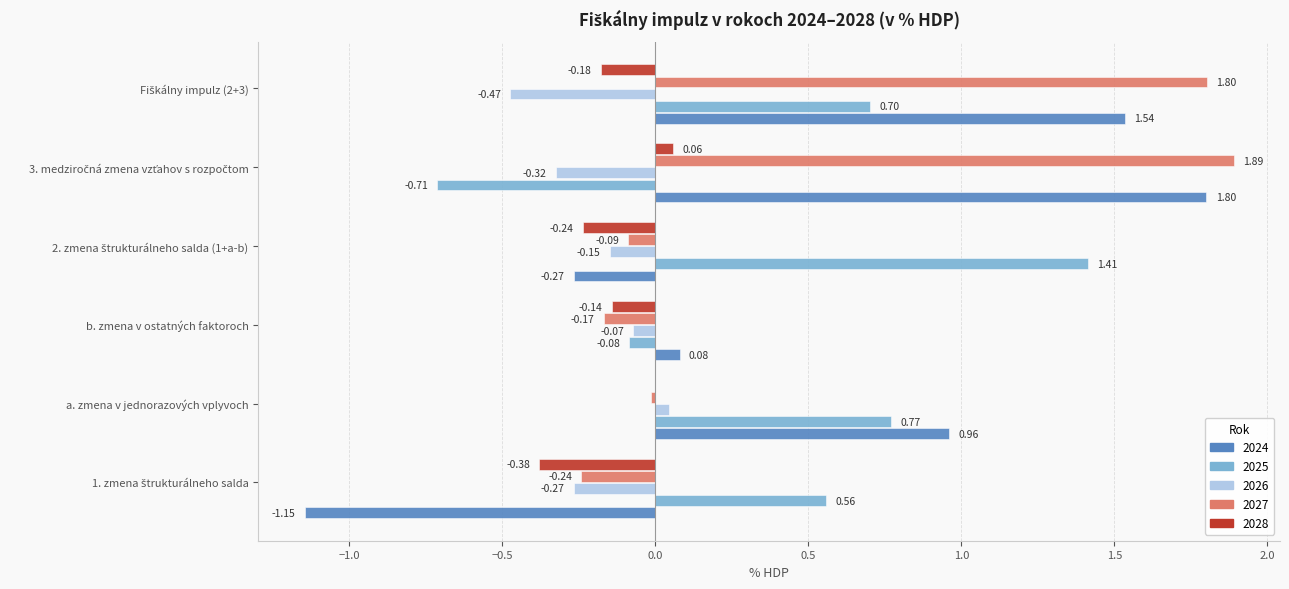

What are all the series names shown in the legend?

2024, 2025, 2026, 2027, 2028